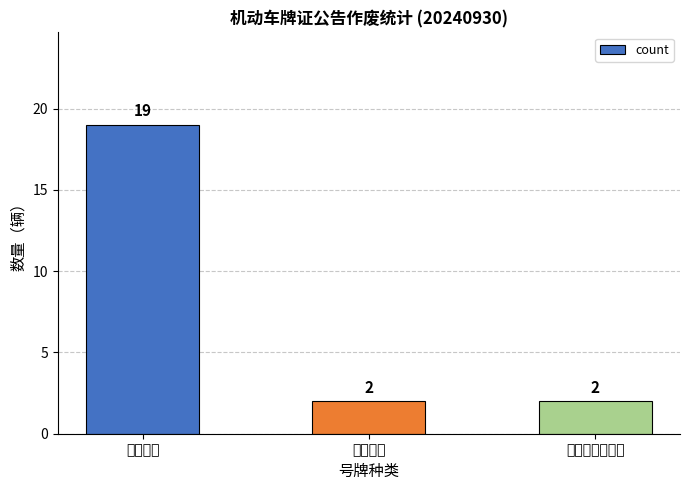

Reading left to right, extract all data points from this chart.

19	2	2